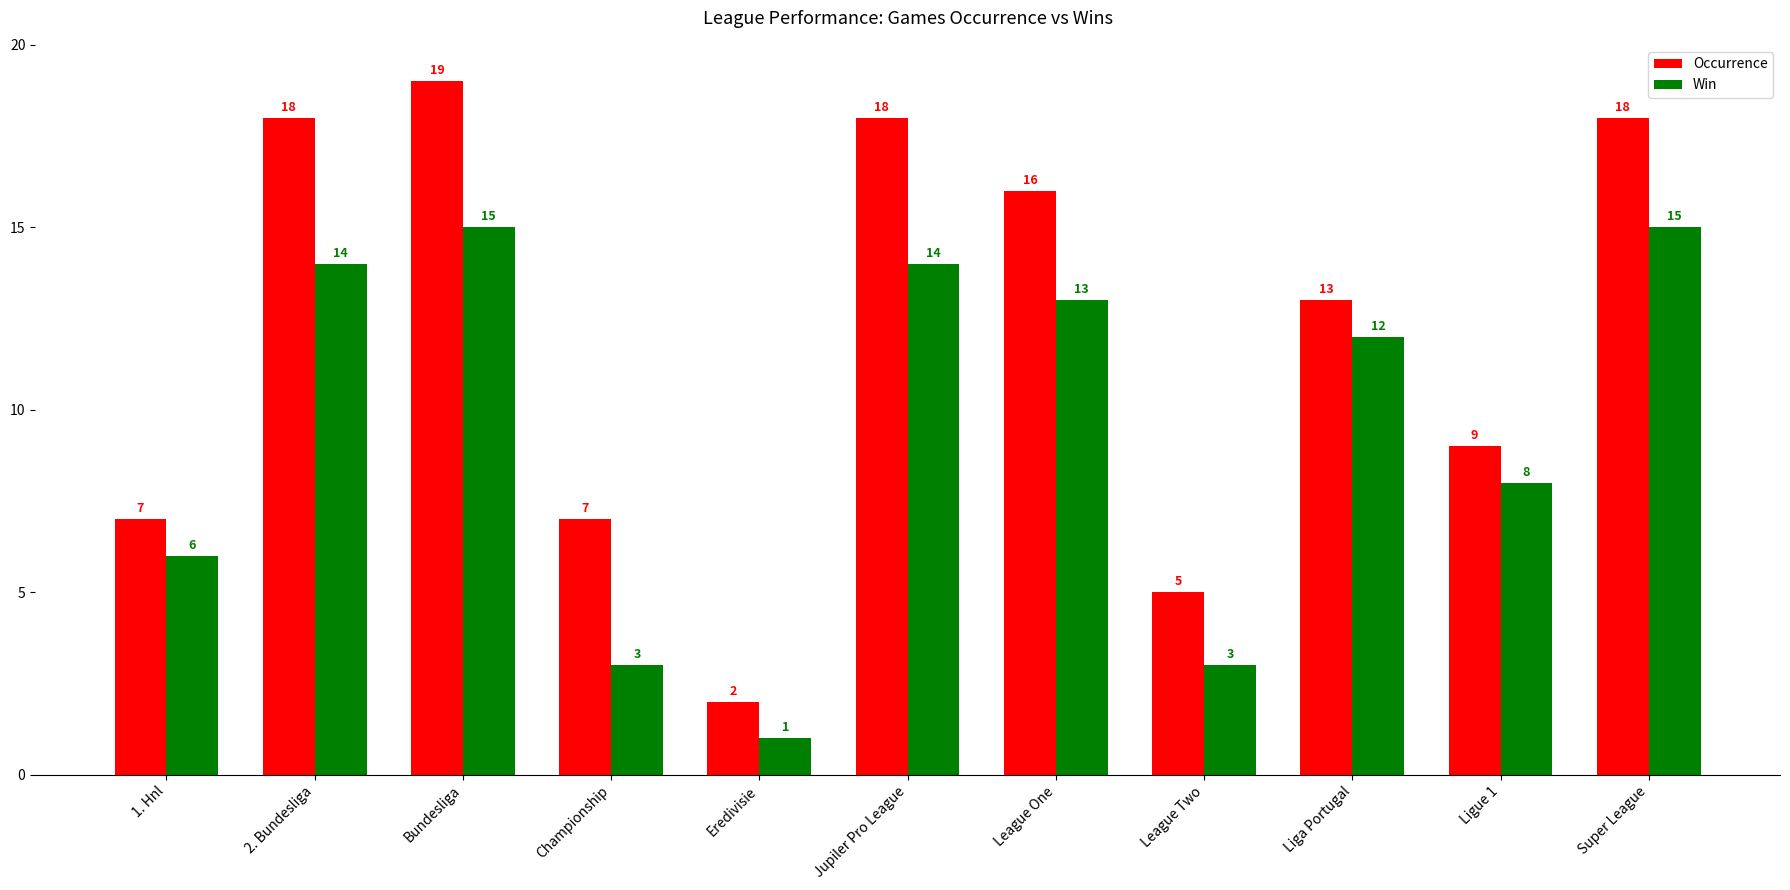

How many bars are there in total?

22